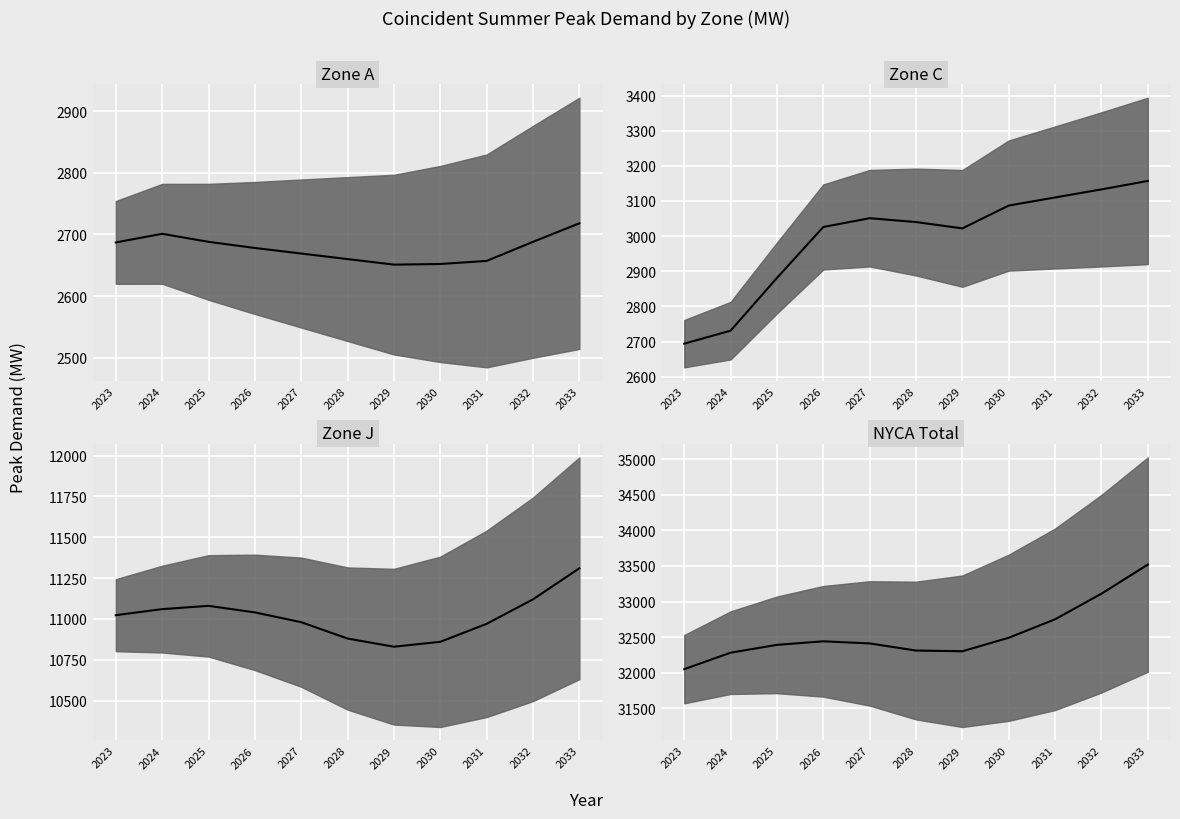

At how many categories does at least one series exceed 30711?

11